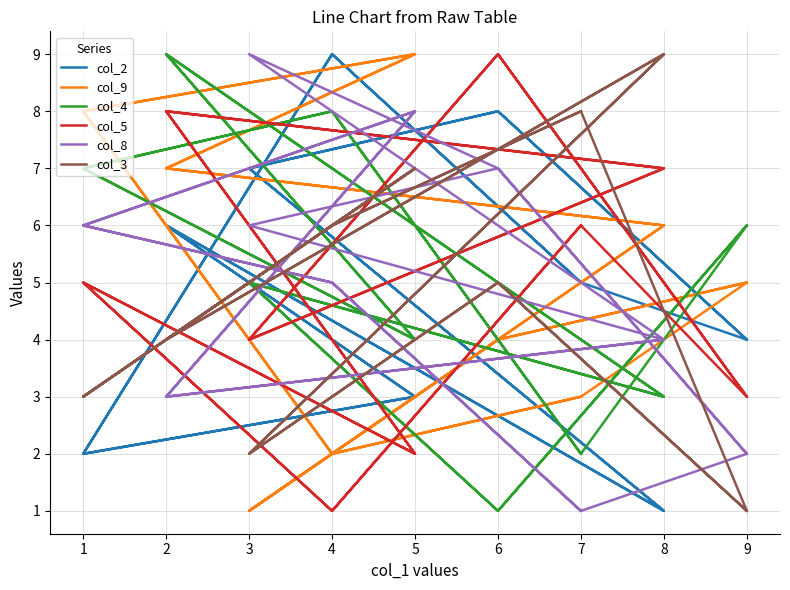

How many col_8 values are between 3 and 7?

11